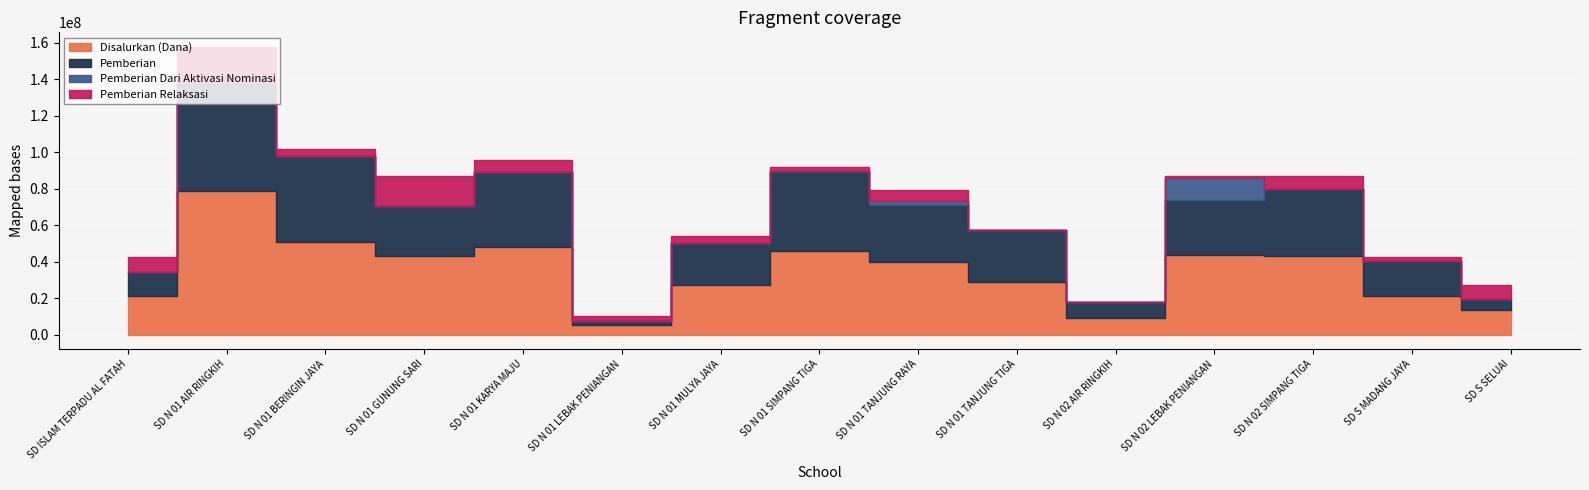

What is the label of the 11th point from the left?

SD N 02 AIR RINGKIH